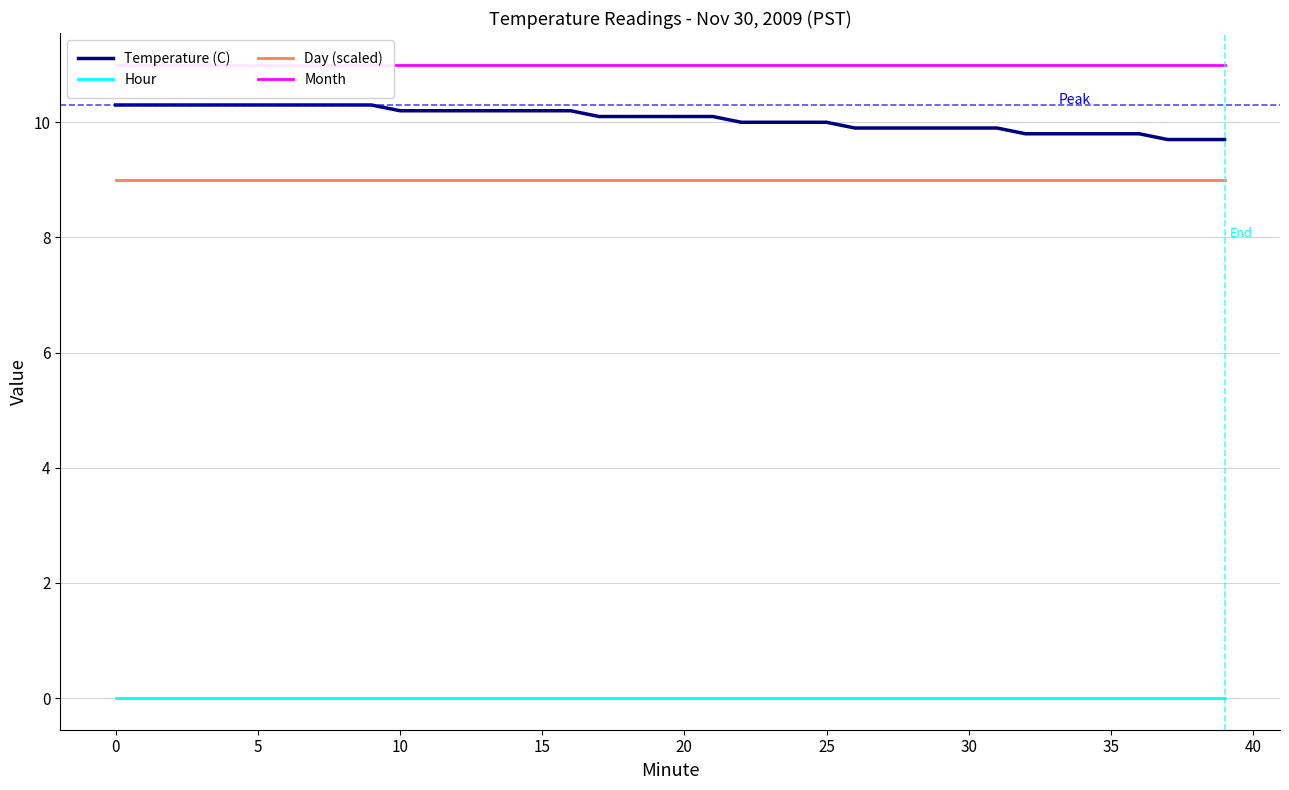

What is the minimum value for Day (scaled)?

9.0